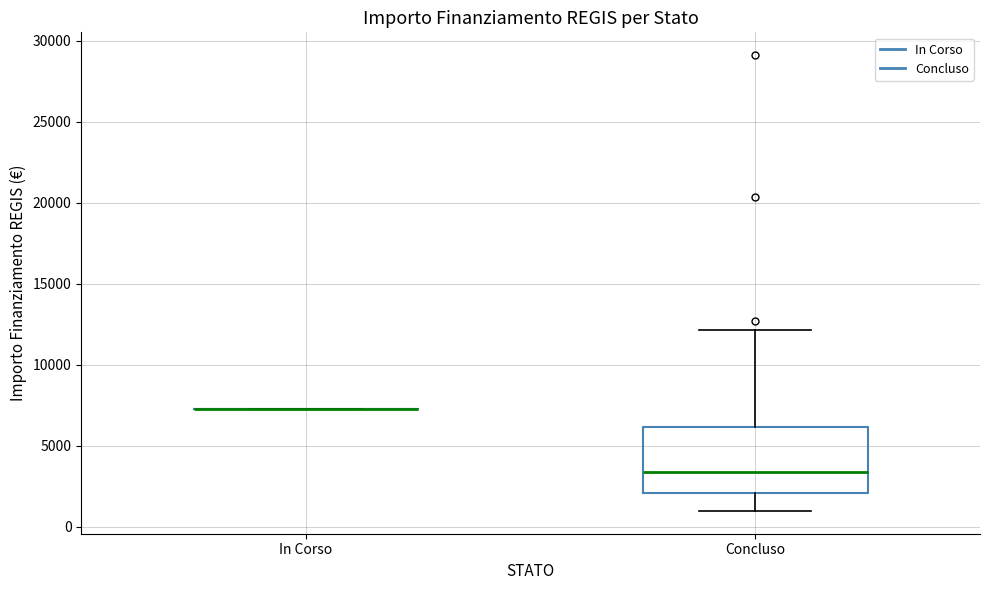

Where is the lower edge of the box for Concluso on the y-axis? The values are not printed on the chart, so give them approximately, as read against the axis.

2000